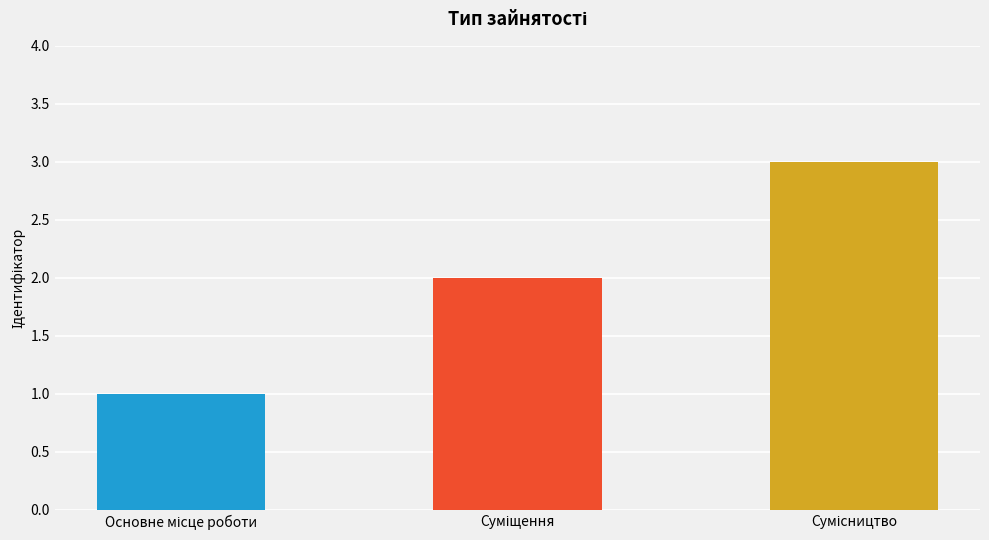

What is the difference between the maximum and minimum values?

2